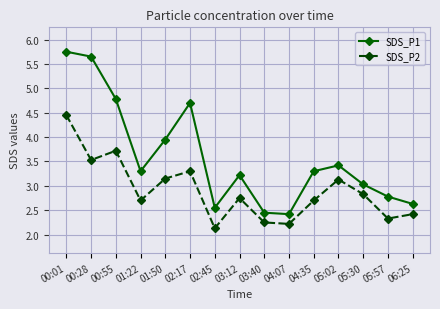

At 00:55, list the series in order from smallest to largest.

SDS_P2, SDS_P1